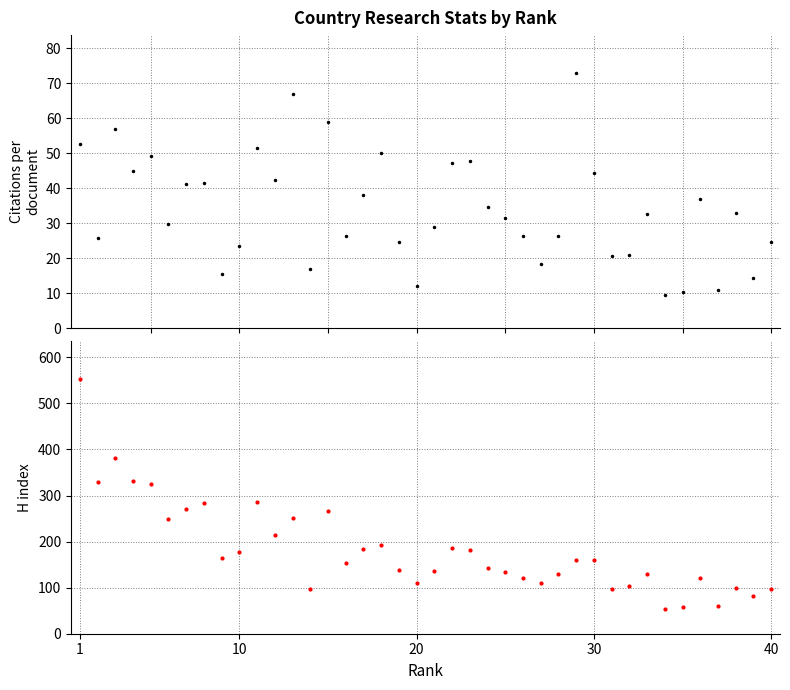

At how many categories does at least one series exceed 75?

37